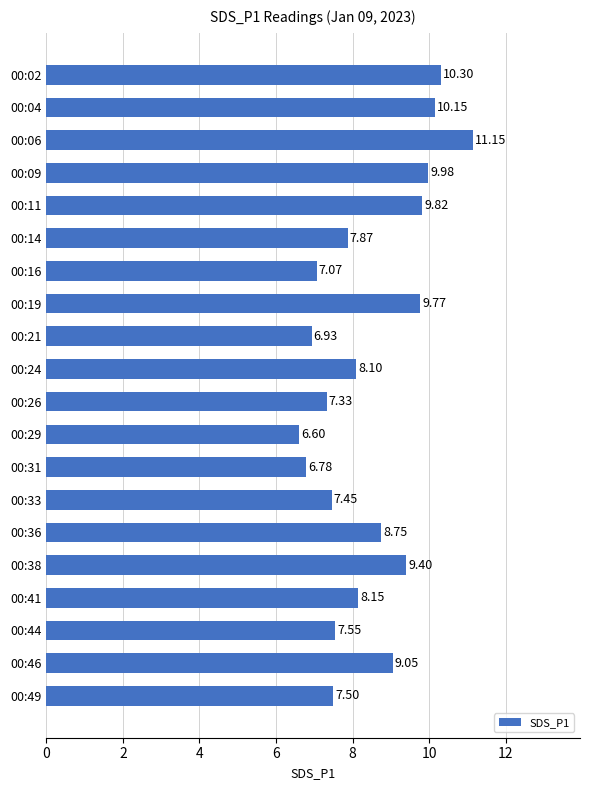

Rank the categories by value from highest to lowest.

00:06, 00:02, 00:04, 00:09, 00:11, 00:19, 00:38, 00:46, 00:36, 00:41, 00:24, 00:14, 00:44, 00:49, 00:33, 00:26, 00:16, 00:21, 00:31, 00:29